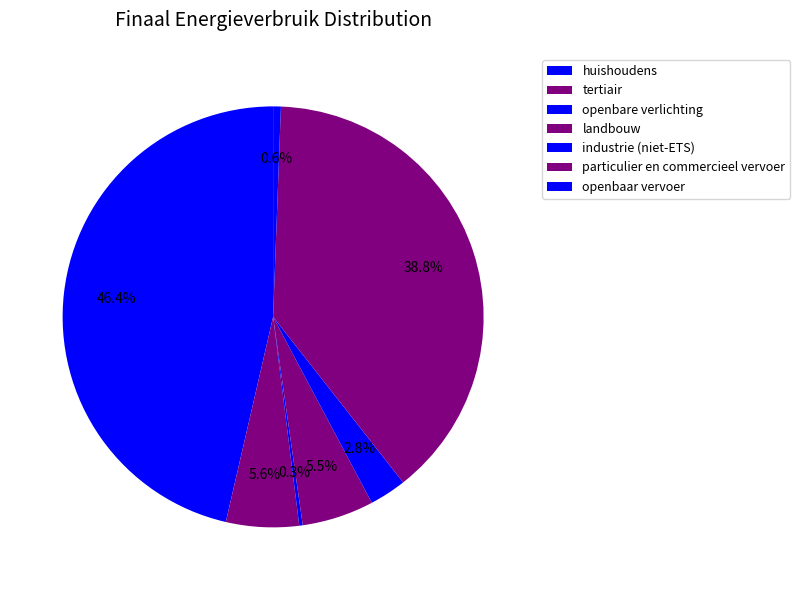

Count the number of slices in the pie.

7